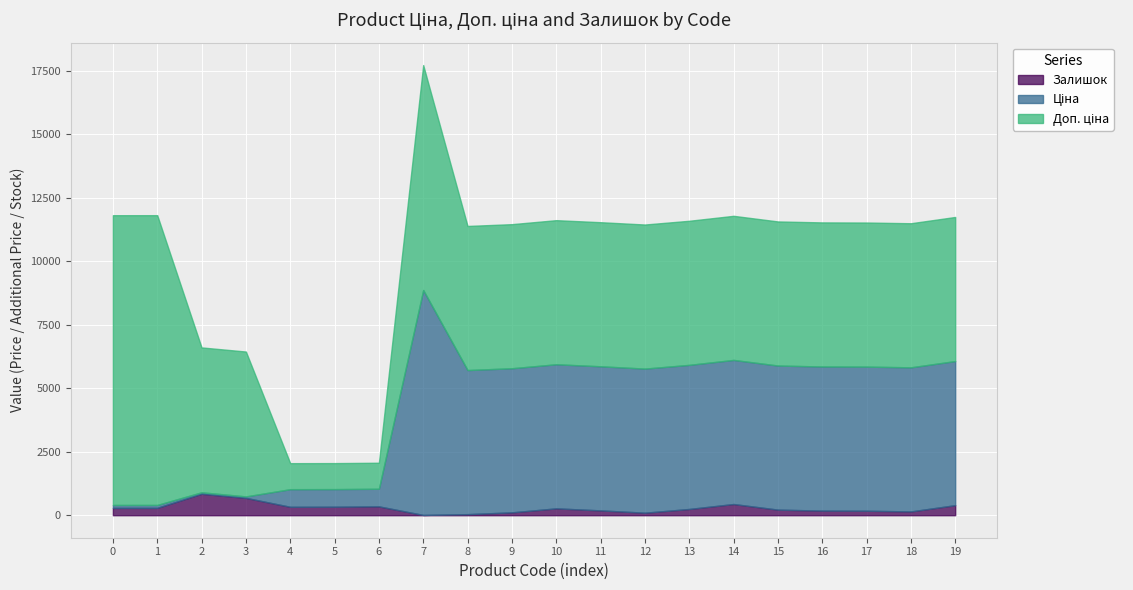

The Залишок series shows 289.0 at 0. True or false?

True